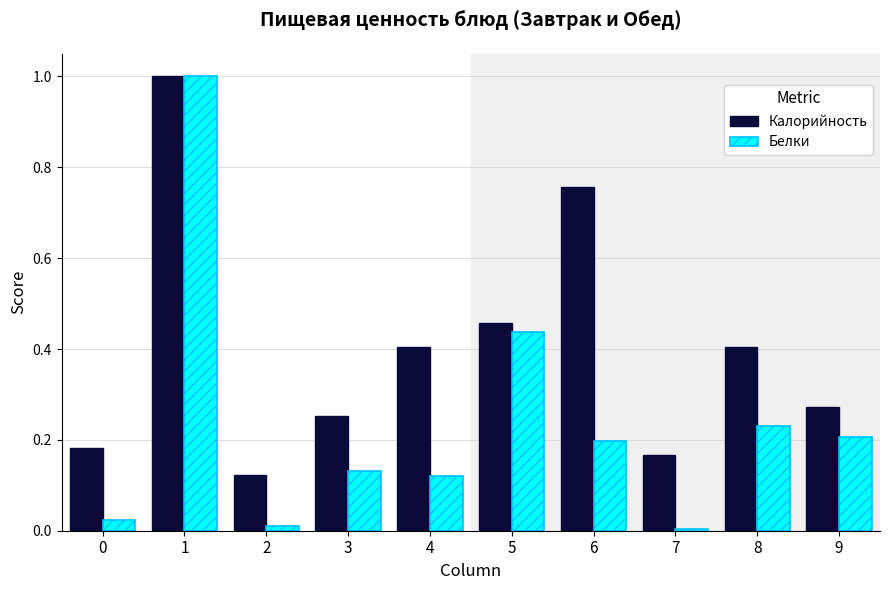

Is it true that Белки equals 0.7 at 5?

False